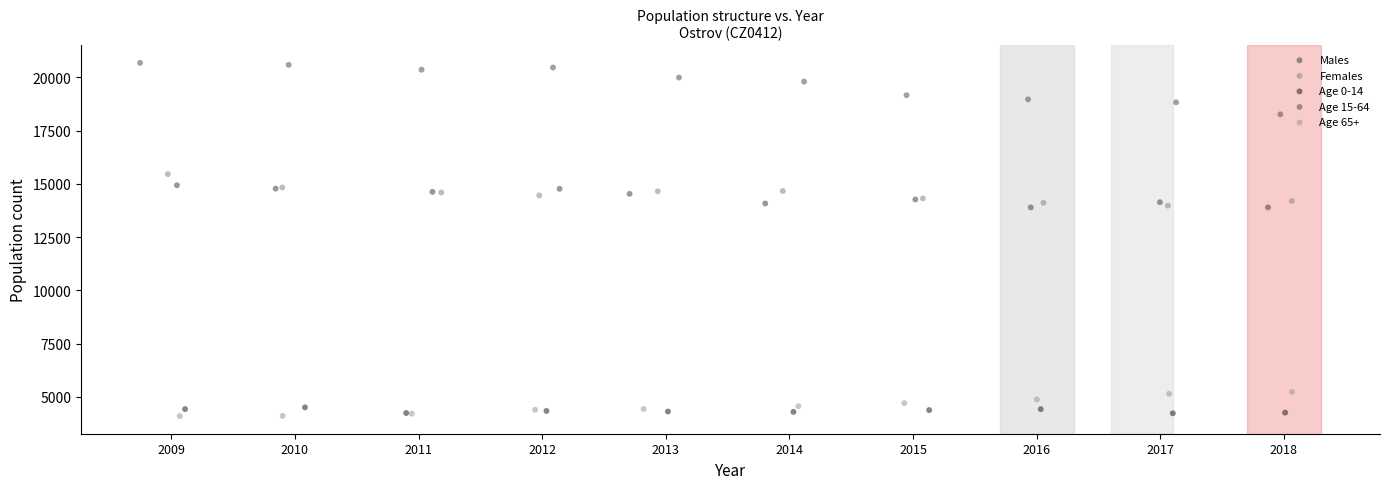

Which series has the largest Y range (max minus min)?

Age 15-64